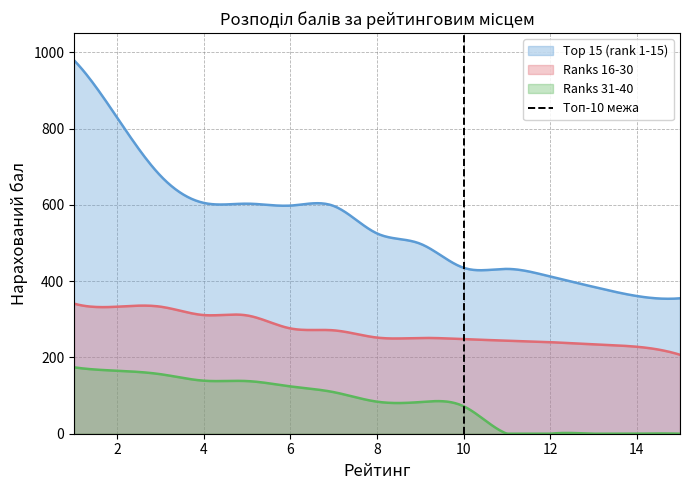

What is the highest value of the Top 15 (rank 1-15) series?

979.0